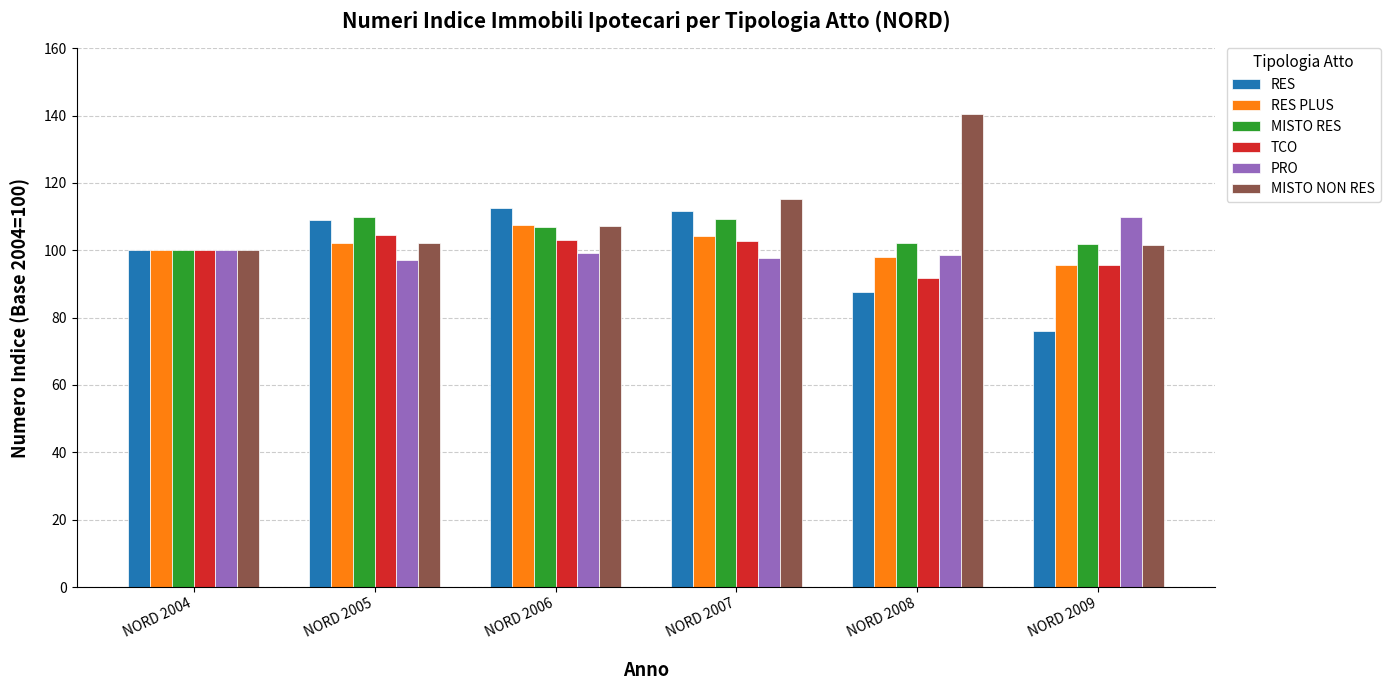

Between NORD 2004 and NORD 2009, which series saw the biggest shift?

RES